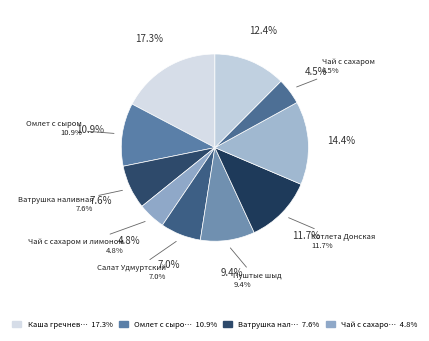

How many segments does this pie chart have?

10